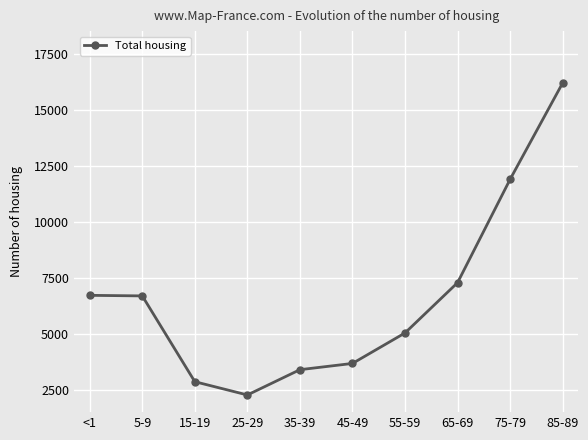

At which label is the value closest to 9225?

65-69